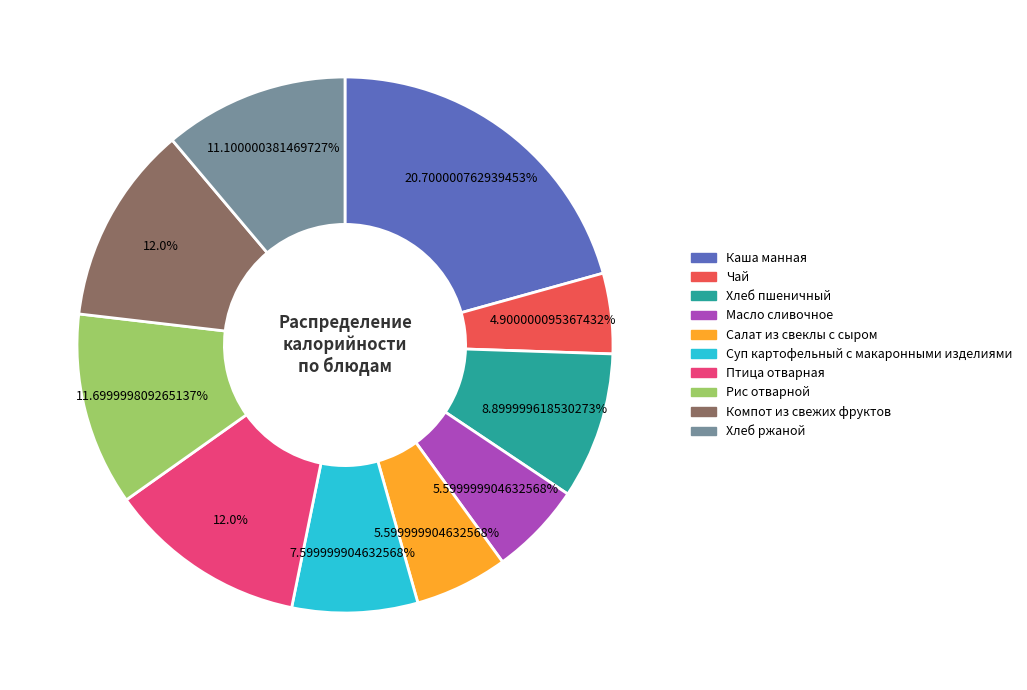

The Каша манная slice represents 32% of the pie. True or false?

False